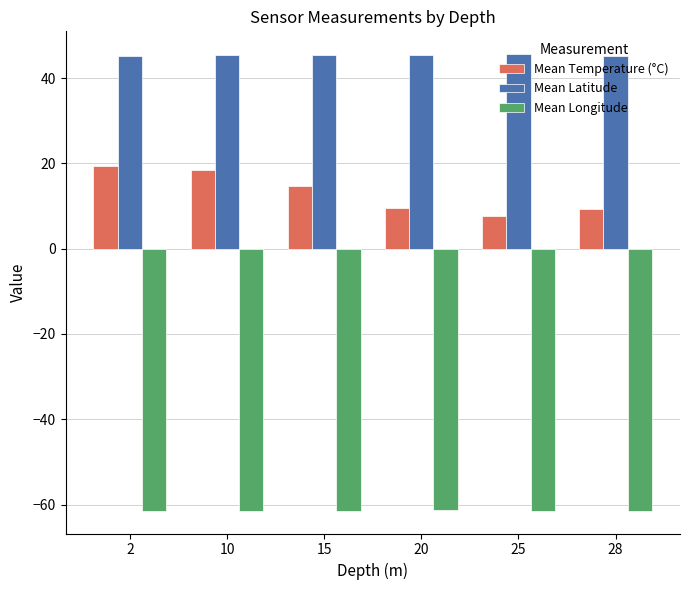

Is the value of Mean Longitude at 15 greater than the value of Mean Temperature (°C) at 28?

No